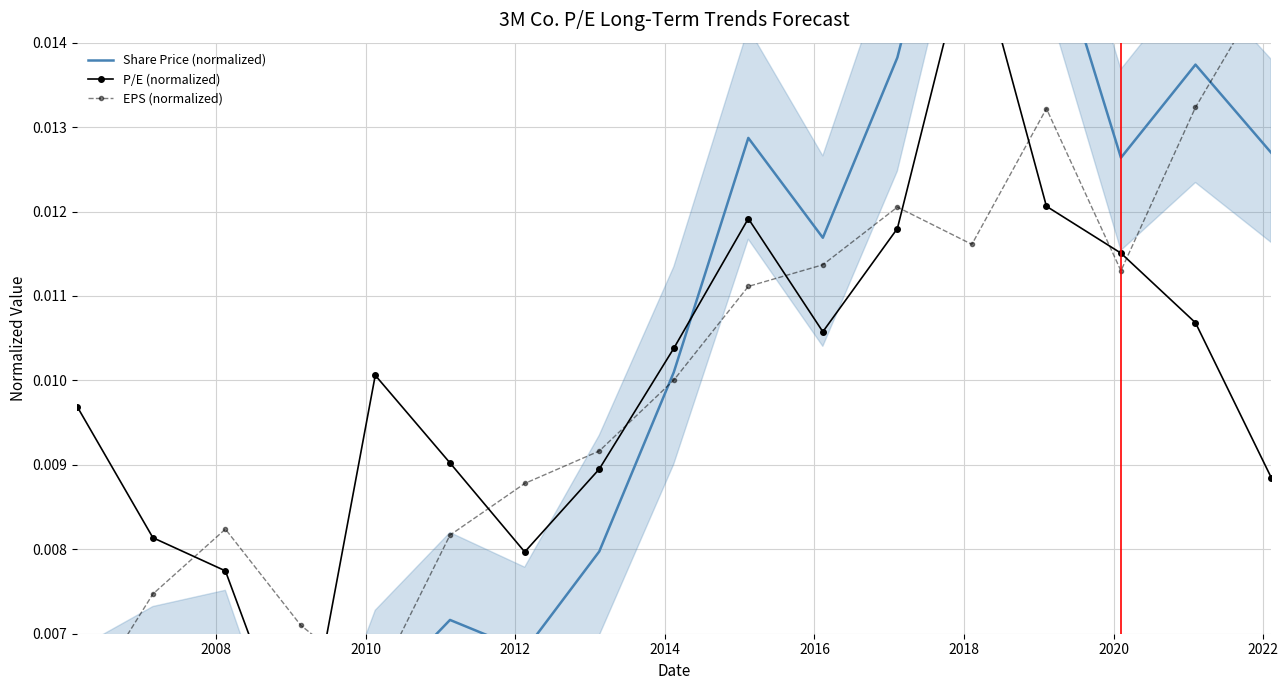

At how many categories does at least one series exceed 0?

17